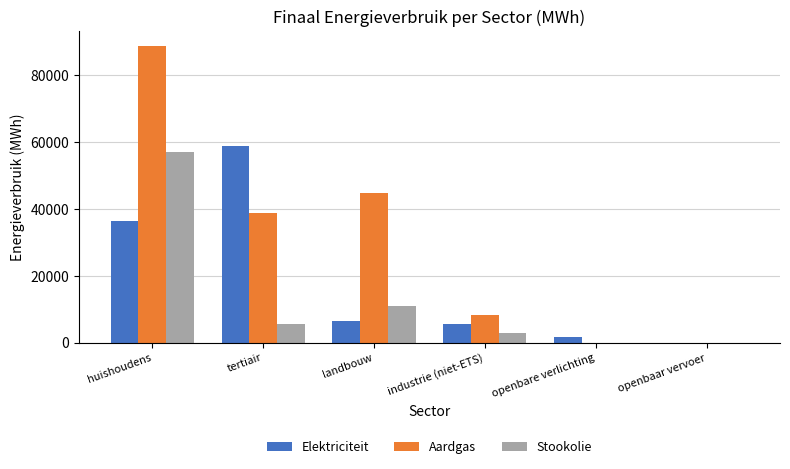

How many groups of bars are there?

6